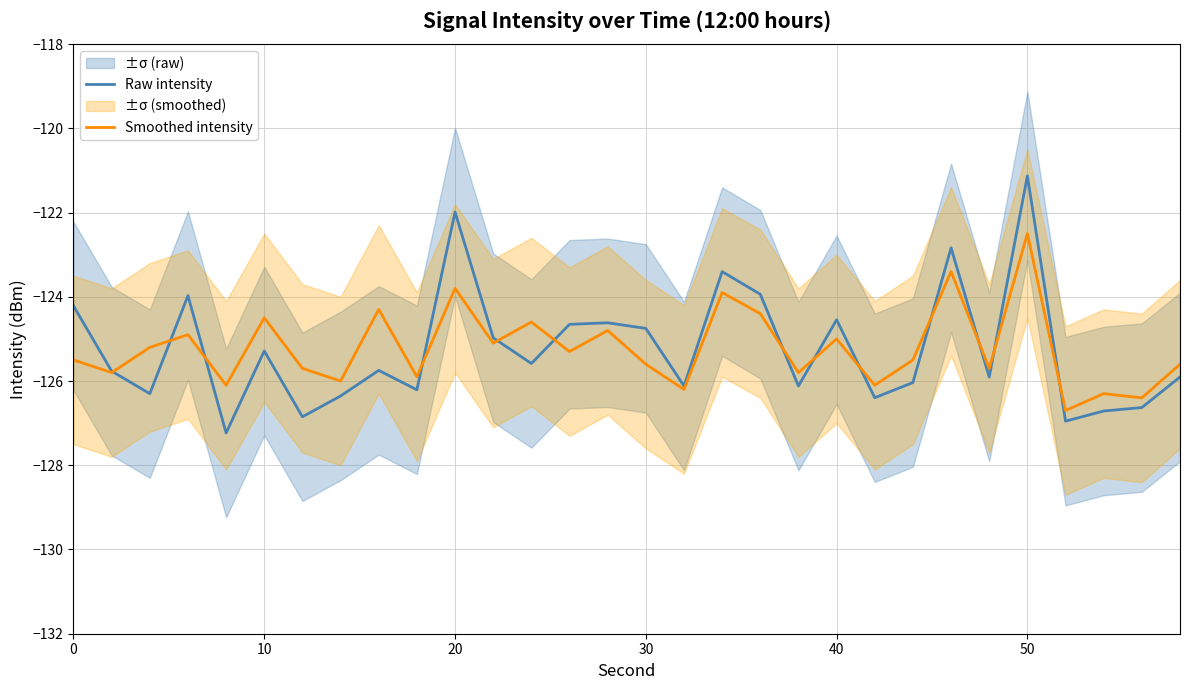

What is the minimum value for Smoothed intensity?

-126.7